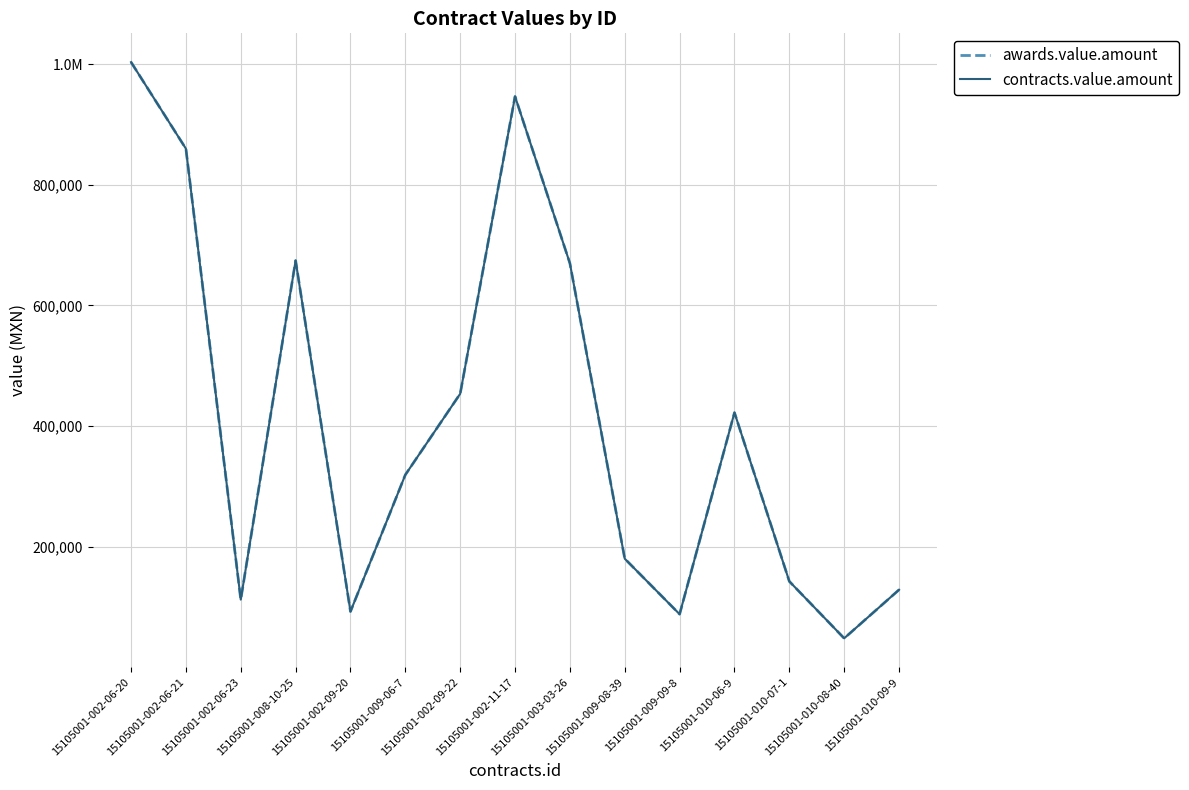

What is the average value of the contracts.value.amount series?

409385.0